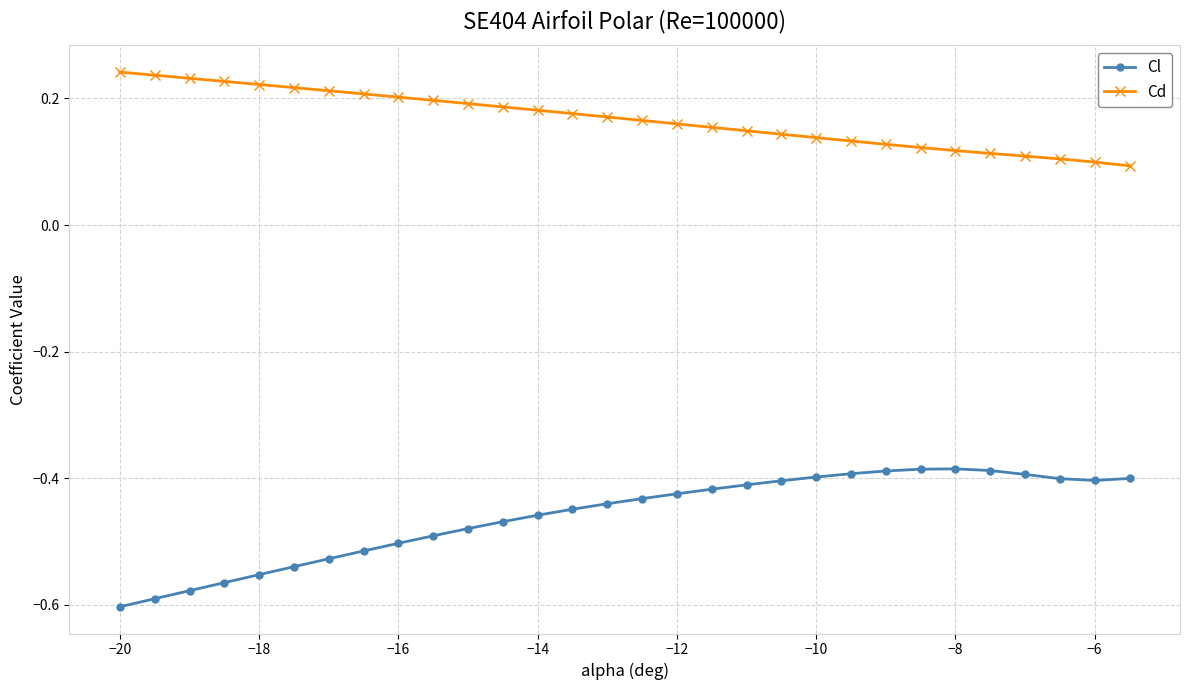

Count the Cd values in the range 0 to 1.

30